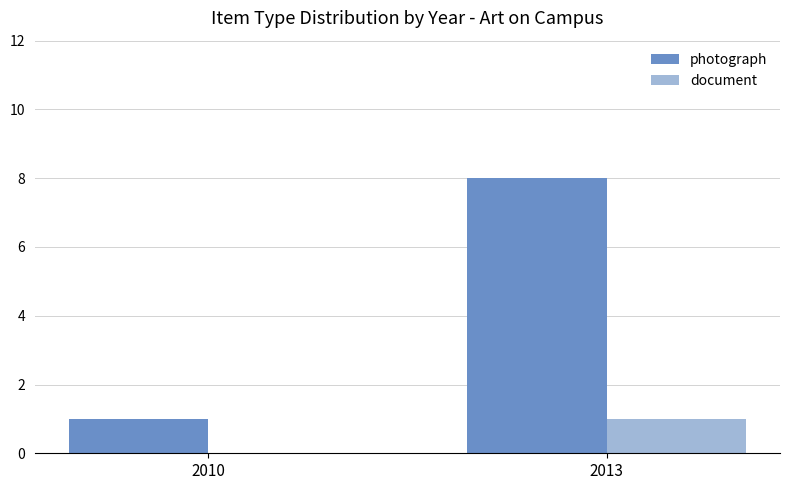

Reading left to right, list all the values displayed in this chart.

photograph: 1	8
document: 0	1